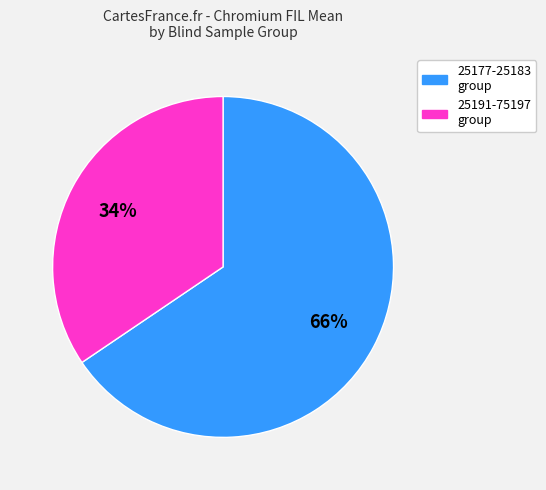

Count the number of slices in the pie.

2